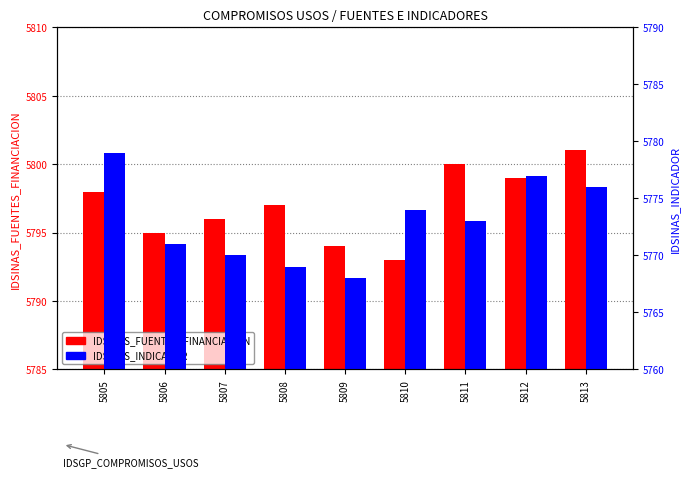

At which category is the sum across all series the highest?

5805